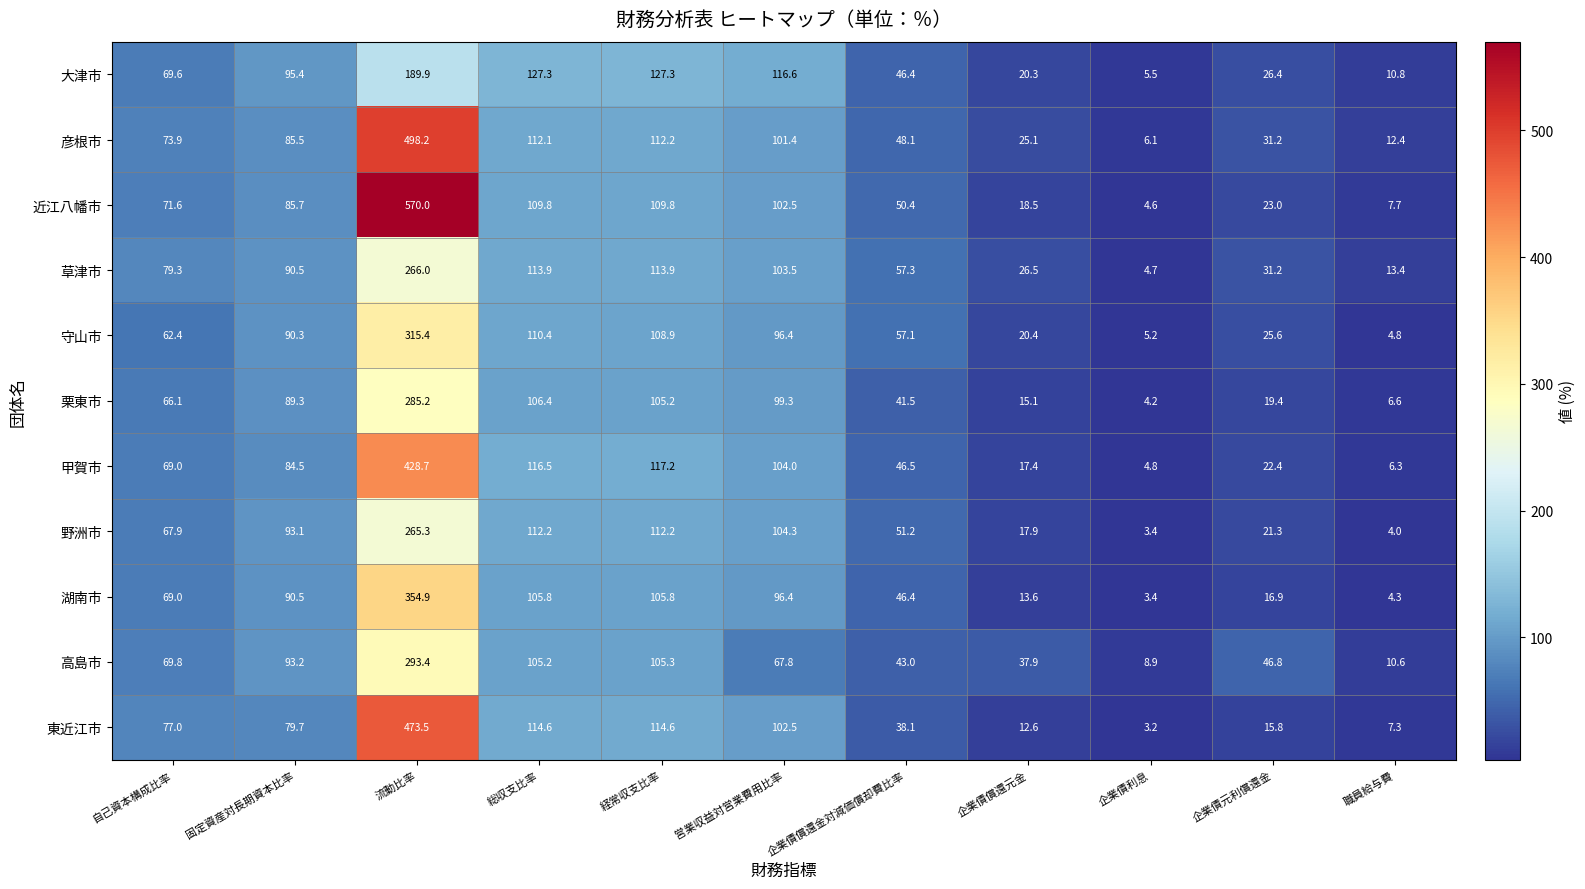

What is the sum of the 大津市 values at 企業債償還金対減価償却費比率 and 営業収益対営業費用比率?

163.0